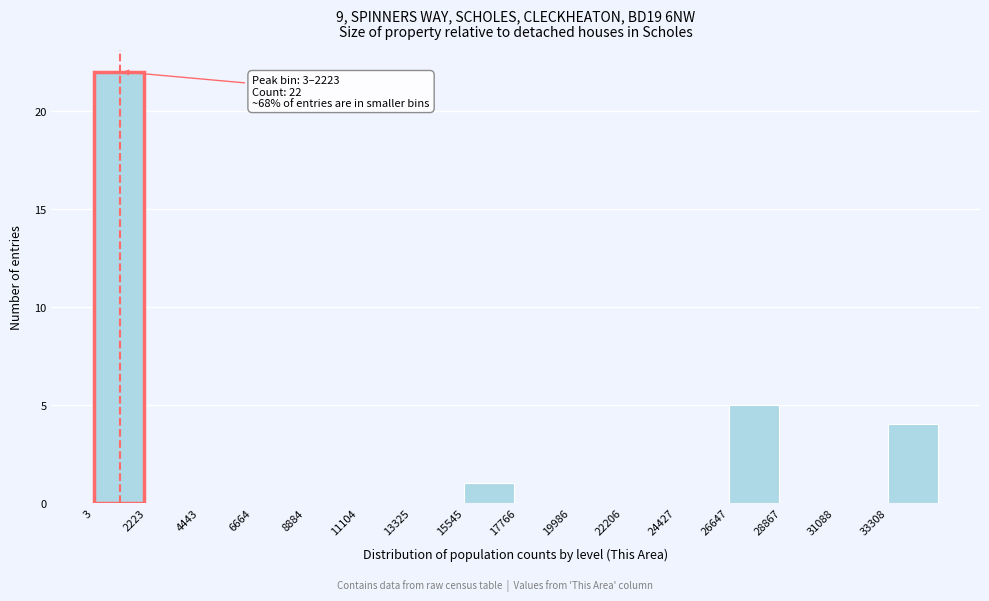

Over which range of the x-axis is the bar tallest?

0 to 2000